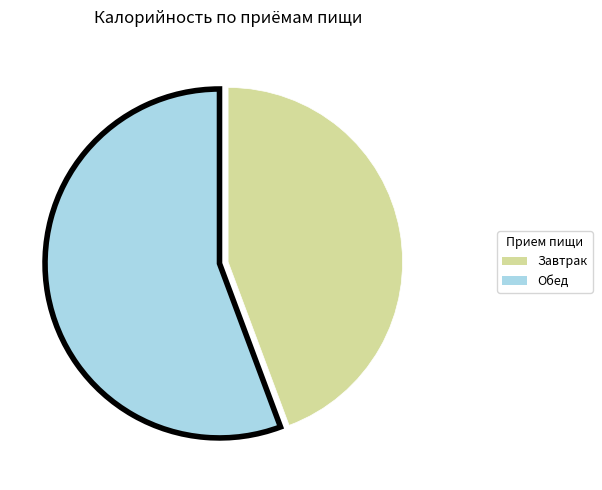

Rank the categories by value from lowest to highest.

Завтрак, Обед